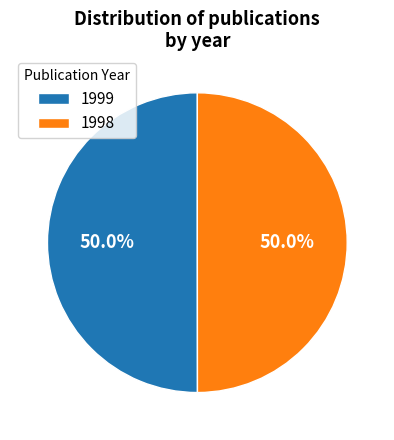

To the nearest percent, what percentage of the pie is 1998?

50%